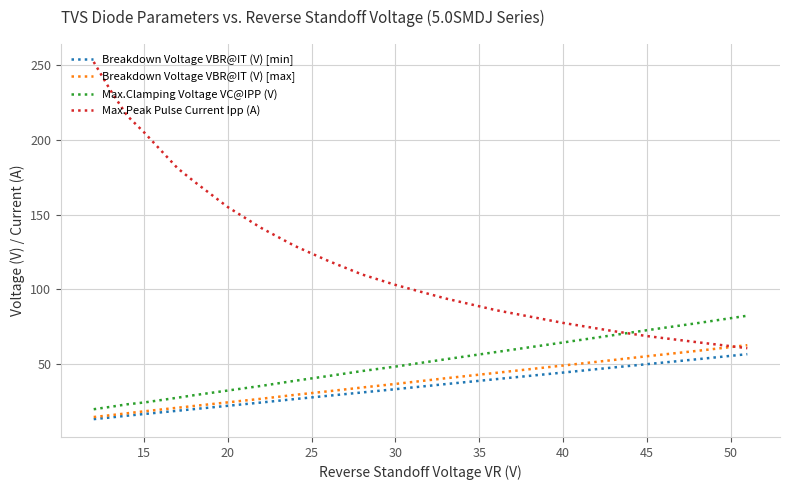

True or false: Max.Clamping Voltage VC@IPP (V) and Breakdown Voltage VBR@IT (V) [max] cross at least once.

False